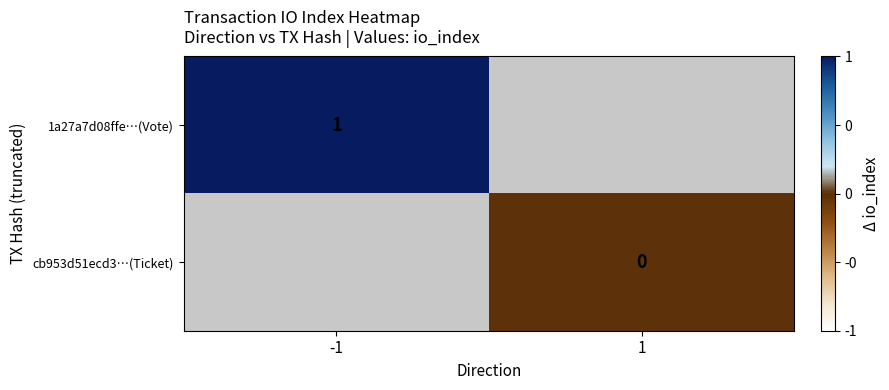

The value of 1a27a7d08ffe…(Vote) at -1 is 0. True or false?

False